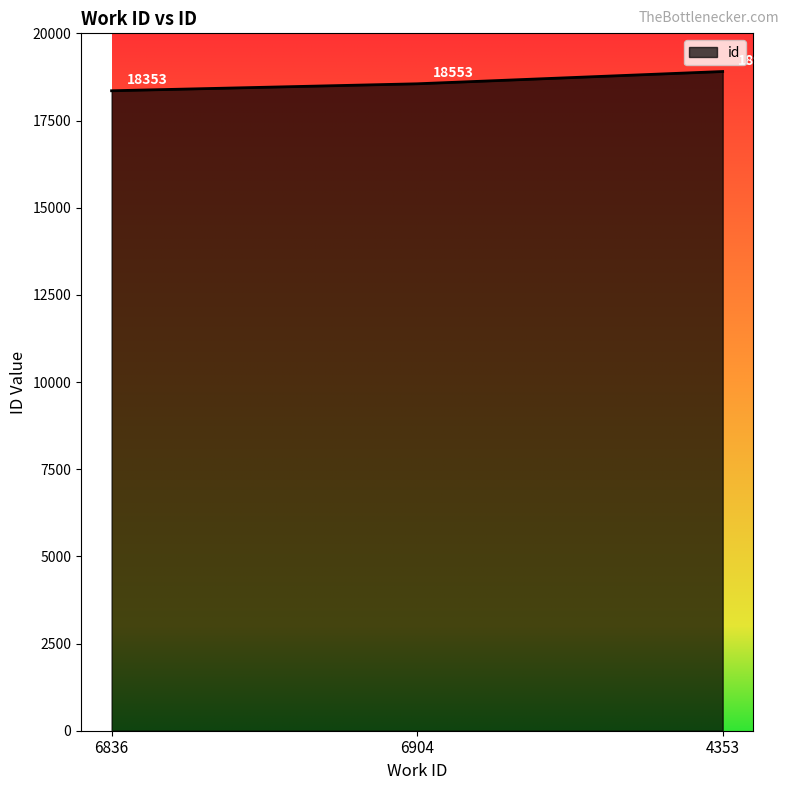

Rank the categories by value from highest to lowest.

4353, 6904, 6836